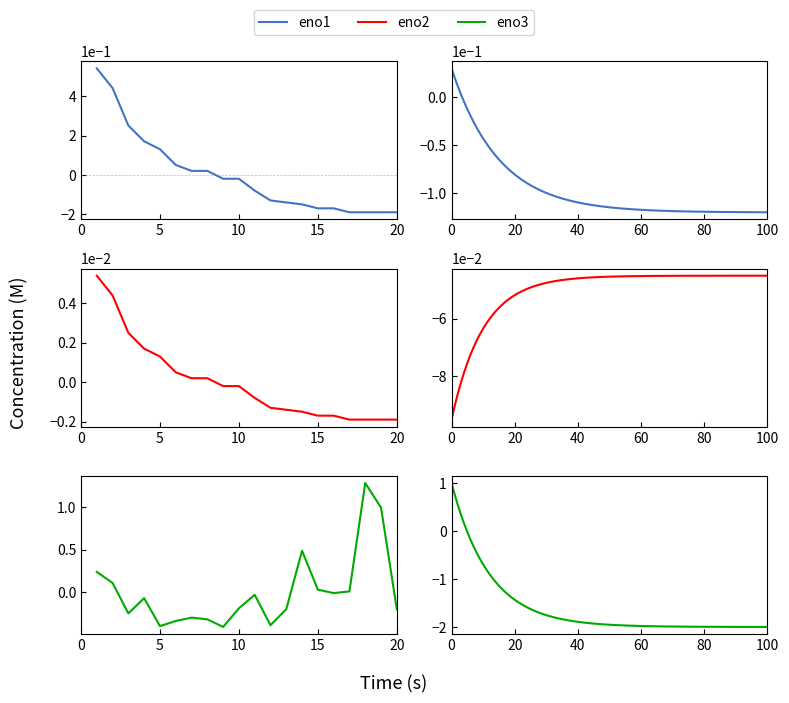

Is it true that eno1 equals -0.2 at 15?

True